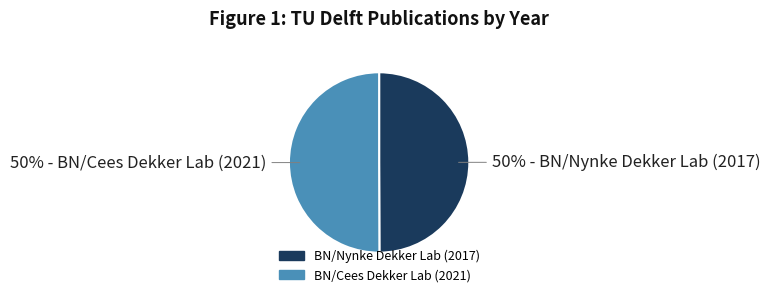

What is the ratio of the value at BN/Cees Dekker Lab (2021) to the value at BN/Nynke Dekker Lab (2017)?

1.0